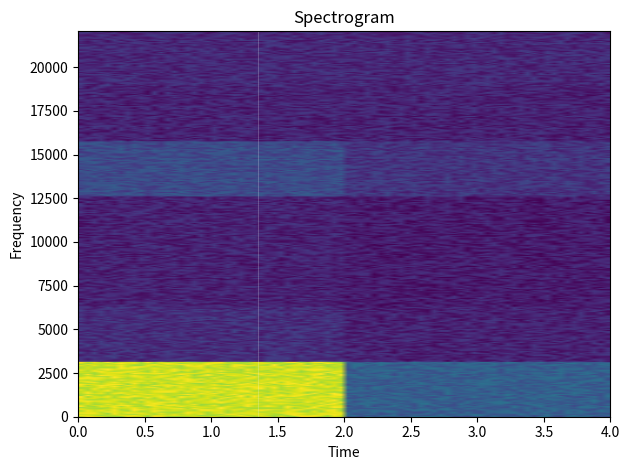

What is the maximum value shown in the chart?

45